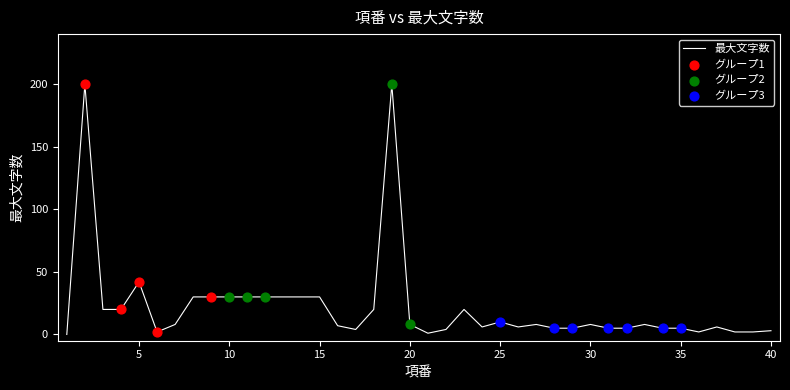

What is the maximum value shown in the chart?

200